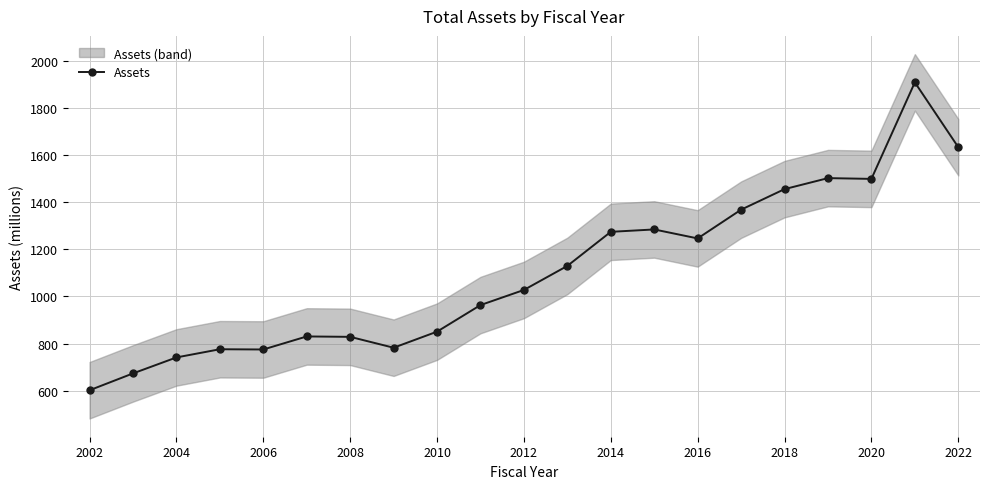

What is the sum of all values?

23157.3